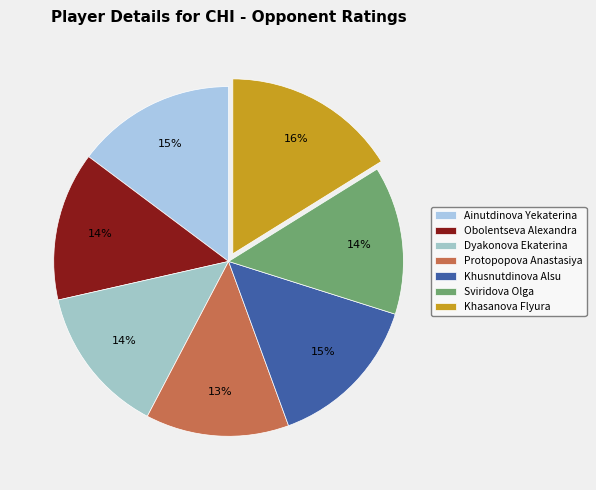

To the nearest percent, what is the difference between the Protopopova Anastasiya and Khasanova Flyura slice percentages?

3%